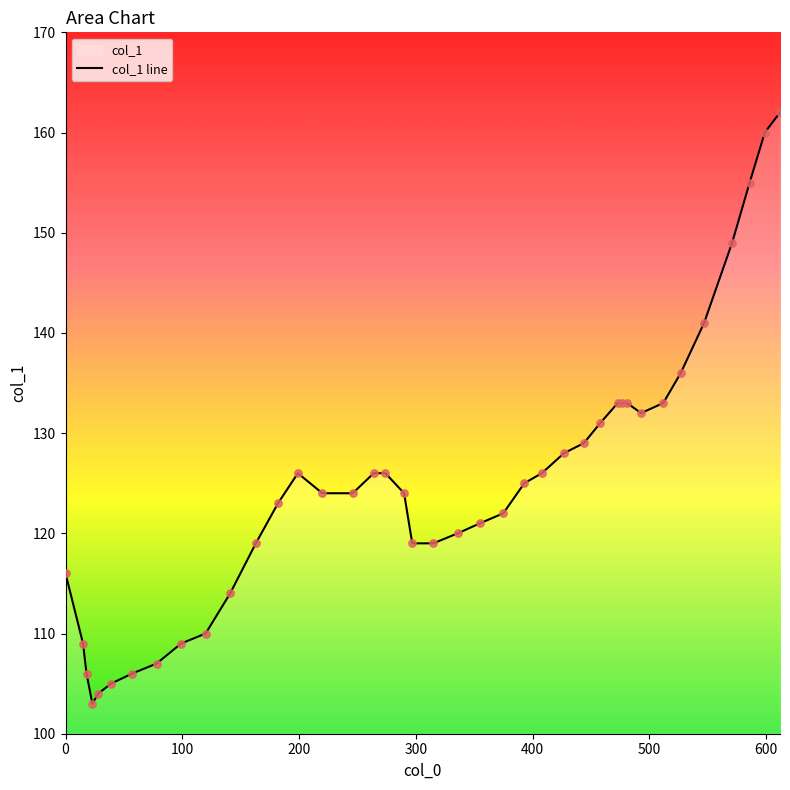

Which has a higher value, 458 or 599?

599